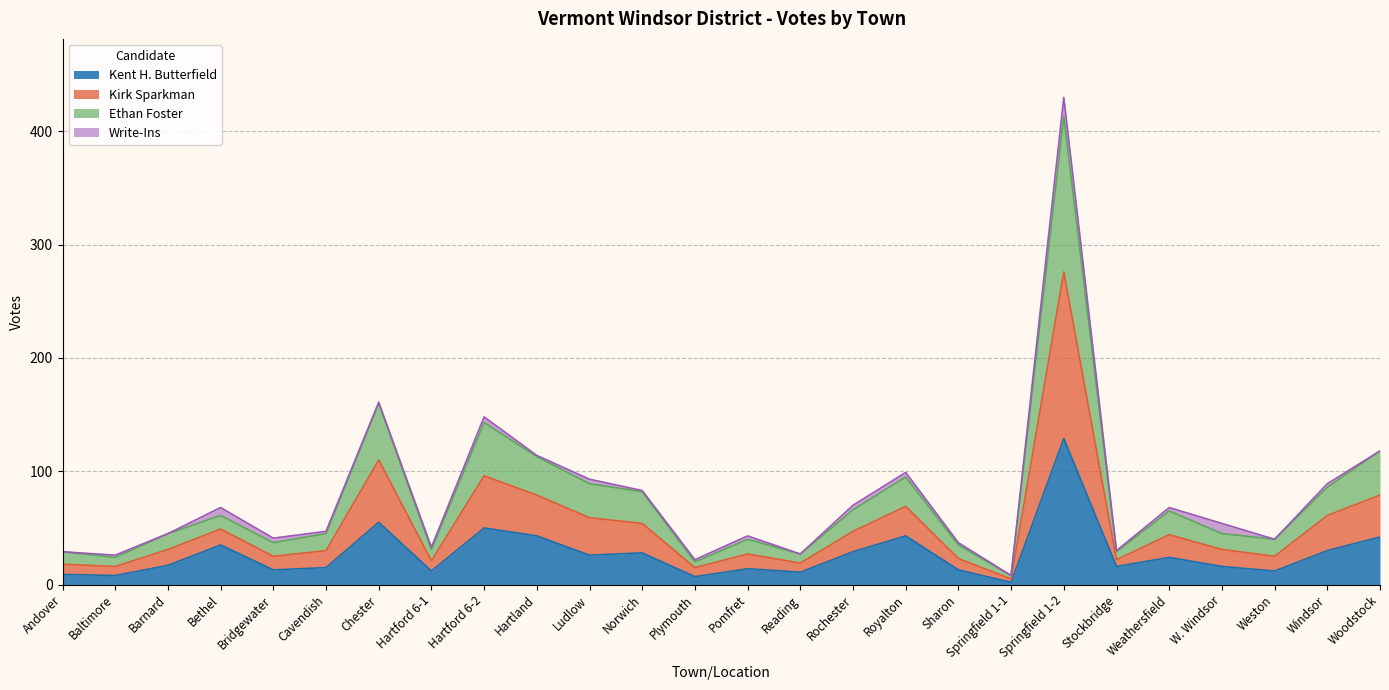

True or false: Ethan Foster and Kent H. Butterfield intersect in this chart.

False